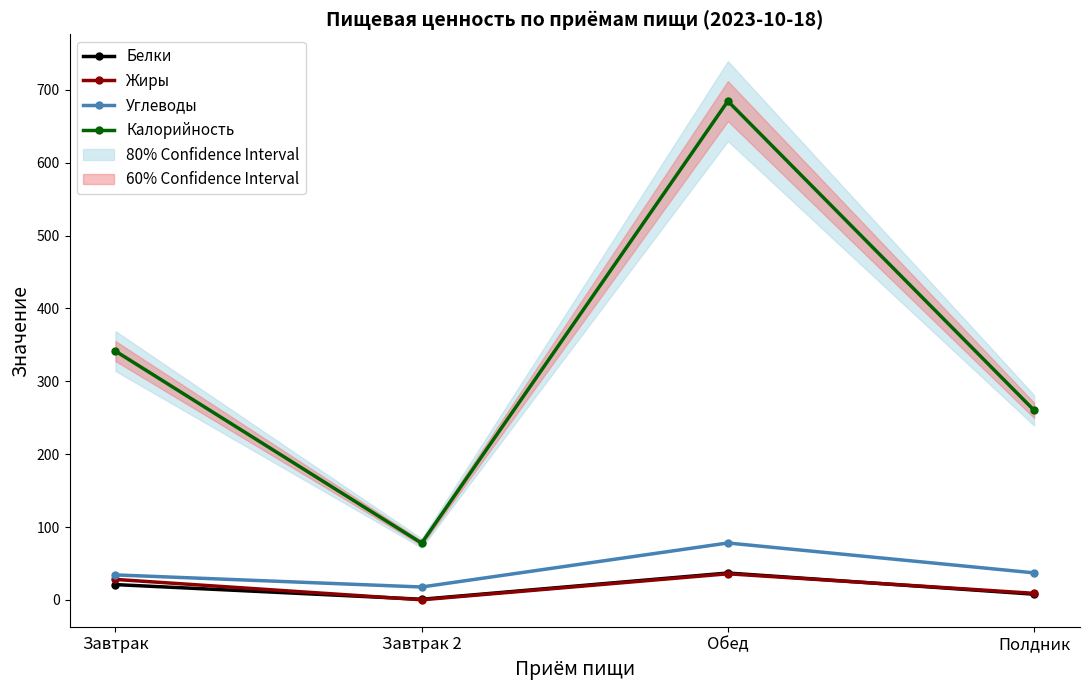

Reading left to right, list all the values displayed in this chart.

Белки: Завтрак=21.1	Завтрак 2=1.0	Обед=37.0	Полдник=7.9
Жиры: Завтрак=28.2	Завтрак 2=0.2	Обед=35.9	Полдник=9.1
Углеводы: Завтрак=34.4	Завтрак 2=17.8	Обед=78.2	Полдник=37.2
Калорийность: Завтрак=341.5	Завтрак 2=78.0	Обед=684.5	Полдник=260.3